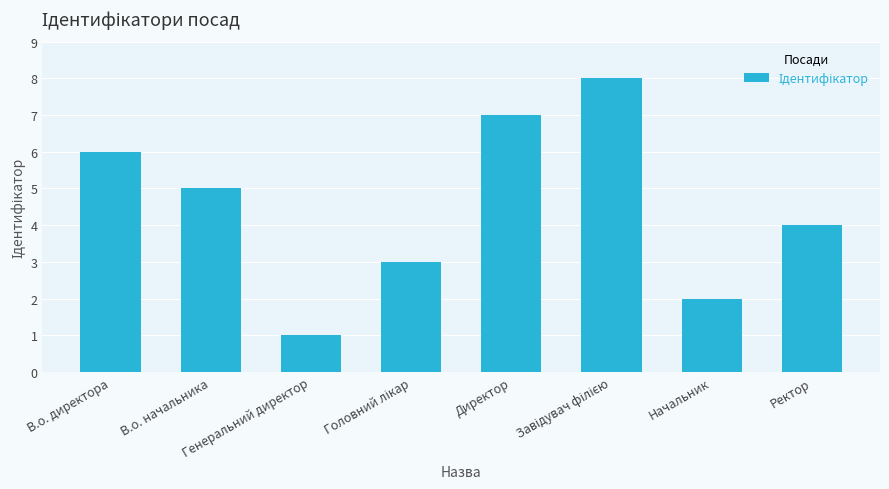

What is the label of the 7th bar from the right?

В.о. начальника